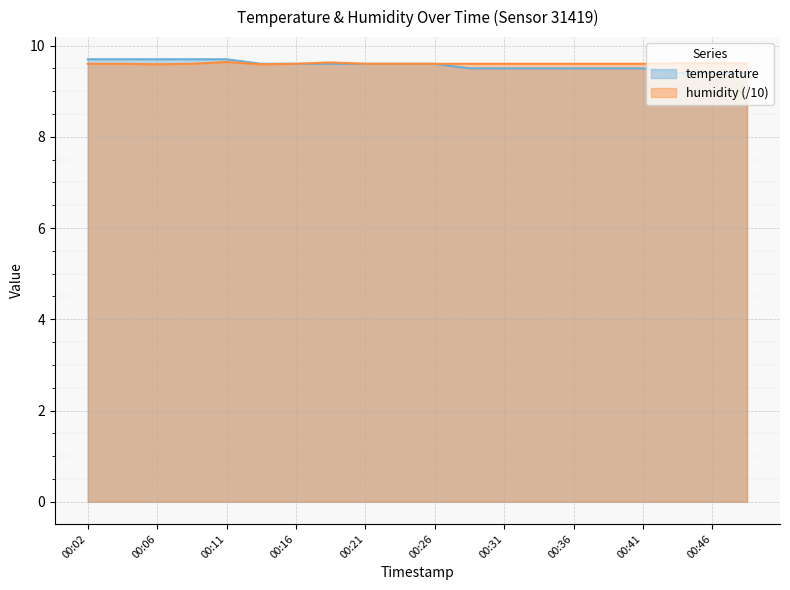

What is the spread (max minus min) of values at 00:04?

0.1